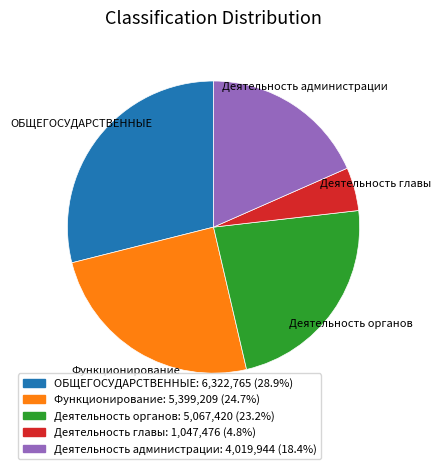

Does Деятельность органов represent more than half of the total?

No